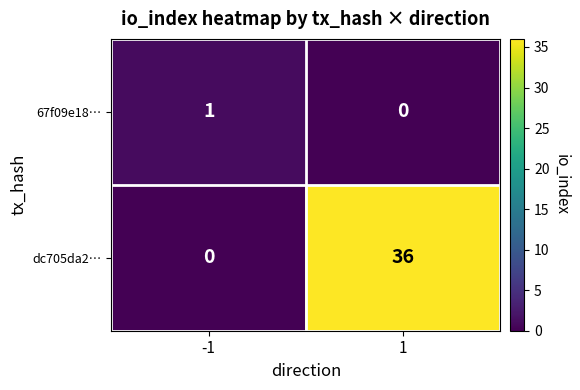

Which series has the largest total across all categories?

dc705da2…